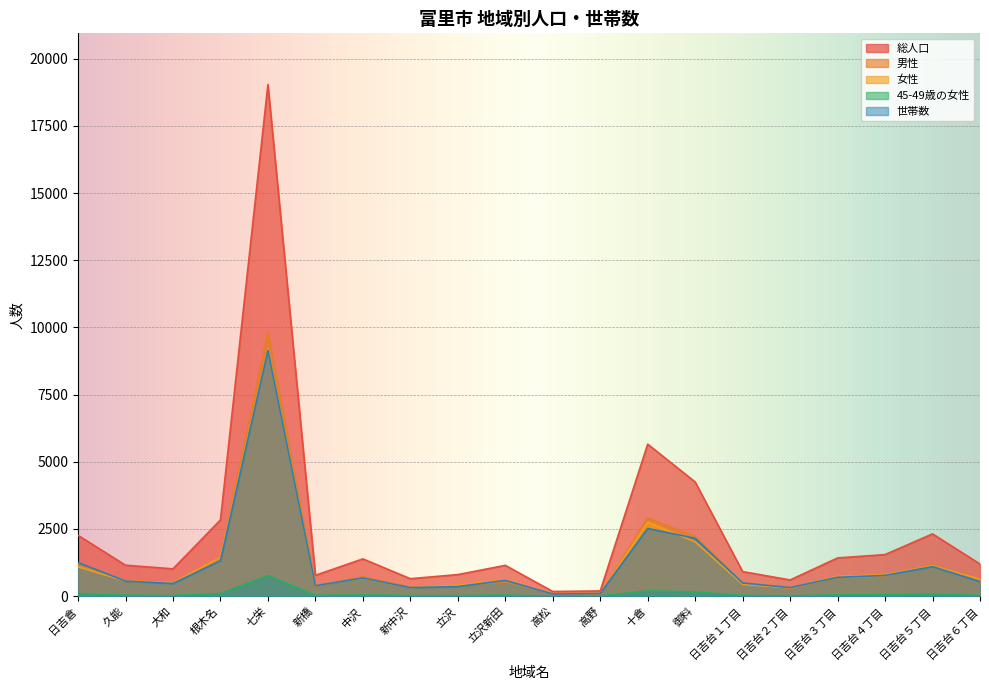

What is the average value of the 総人口 series?

2468